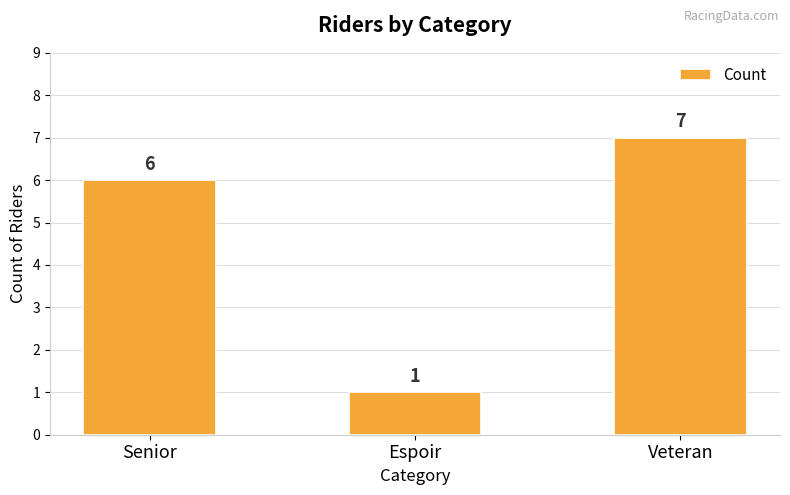

What is the value of the 2nd bar from the left?

1